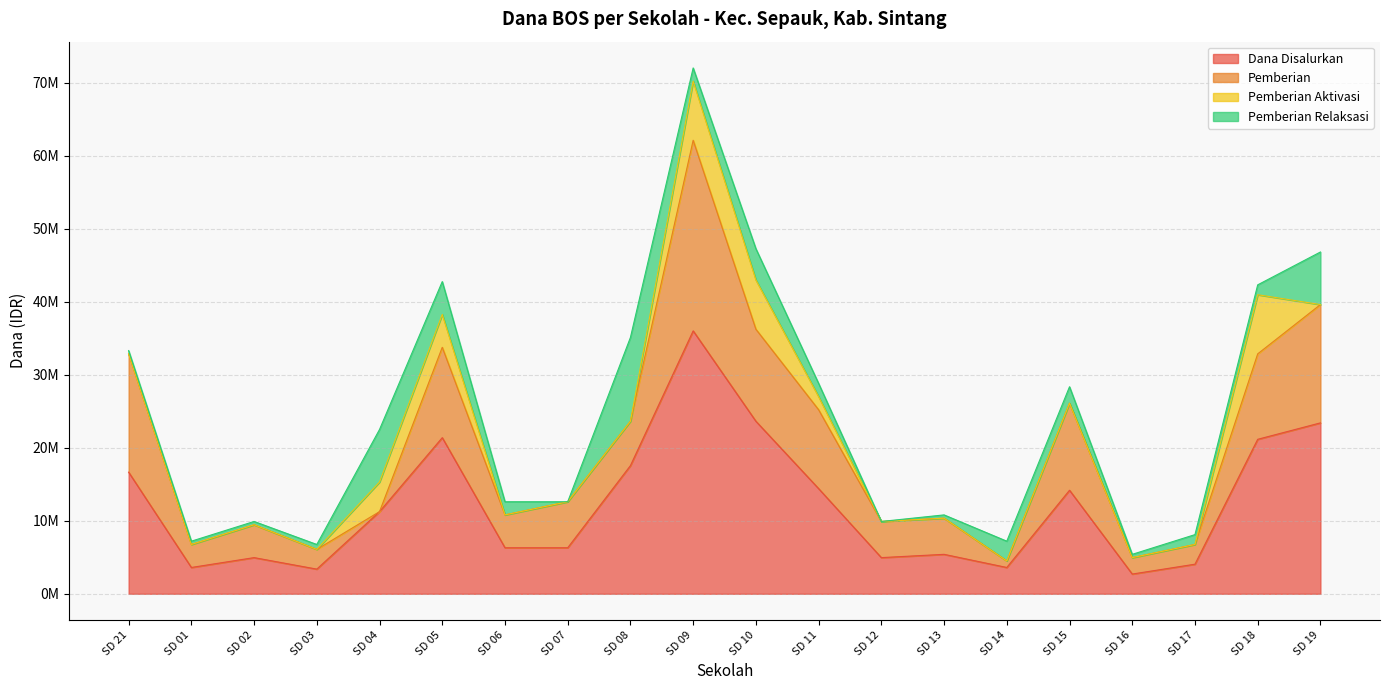

At which category does Pemberian Relaksasi reach its first local peak?

SD 04